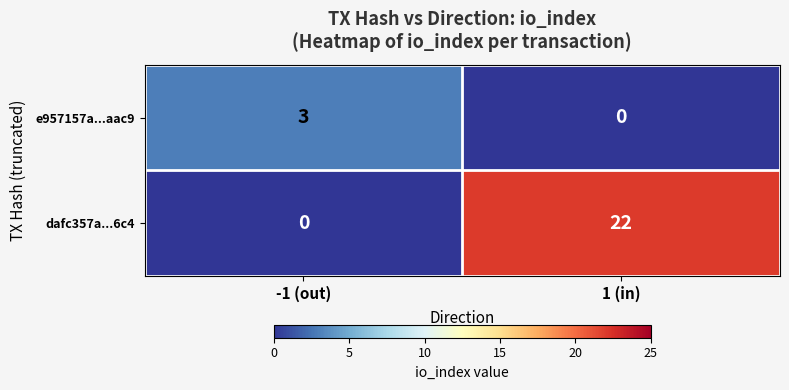

What is the maximum value for e957157a...aac9?

3